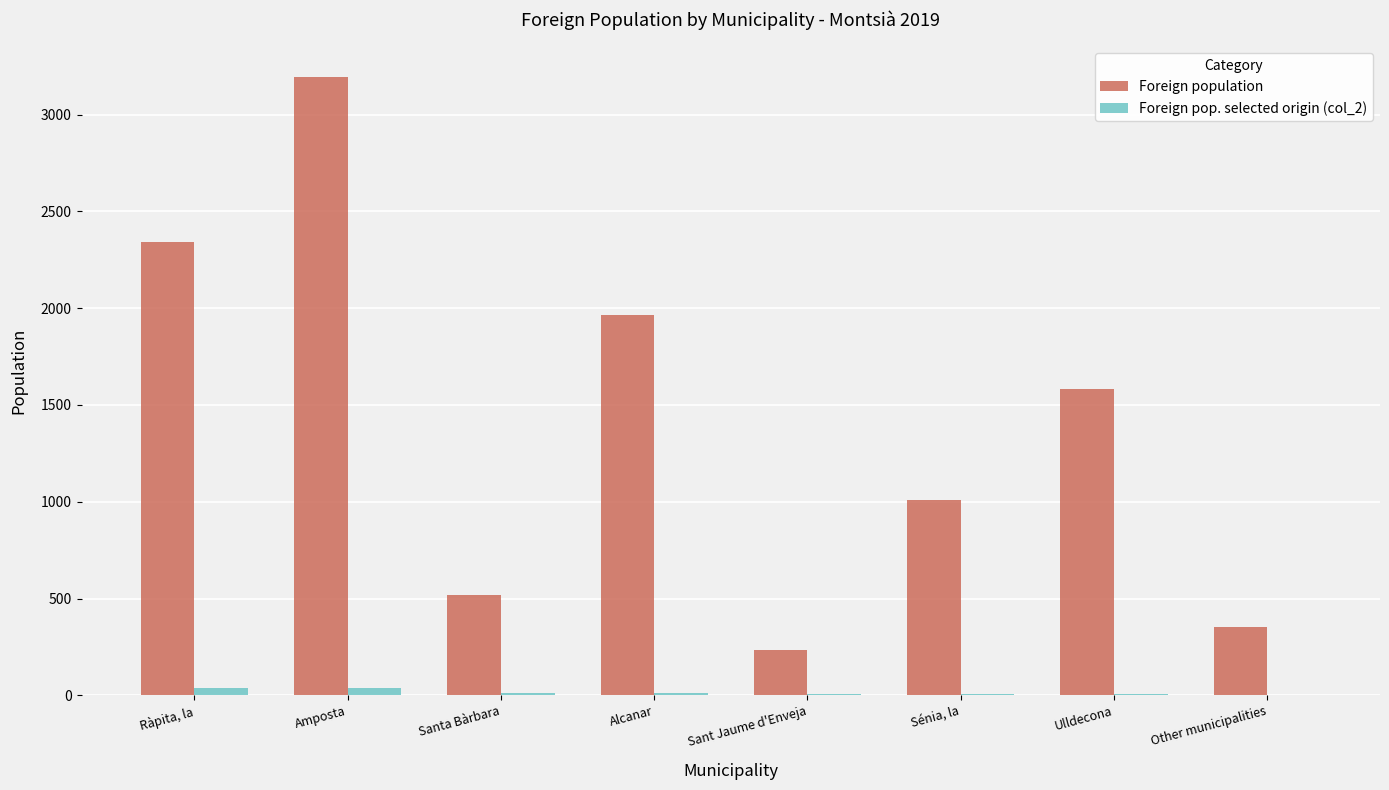

Count the number of data series in this chart.

2